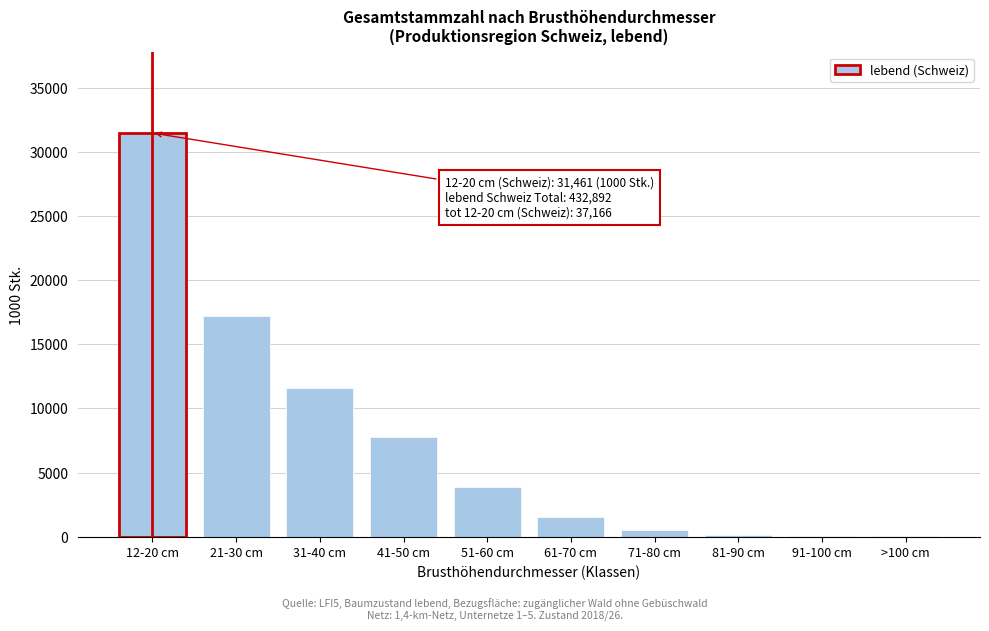

At which label is the value closest to 15741?

21-30 cm